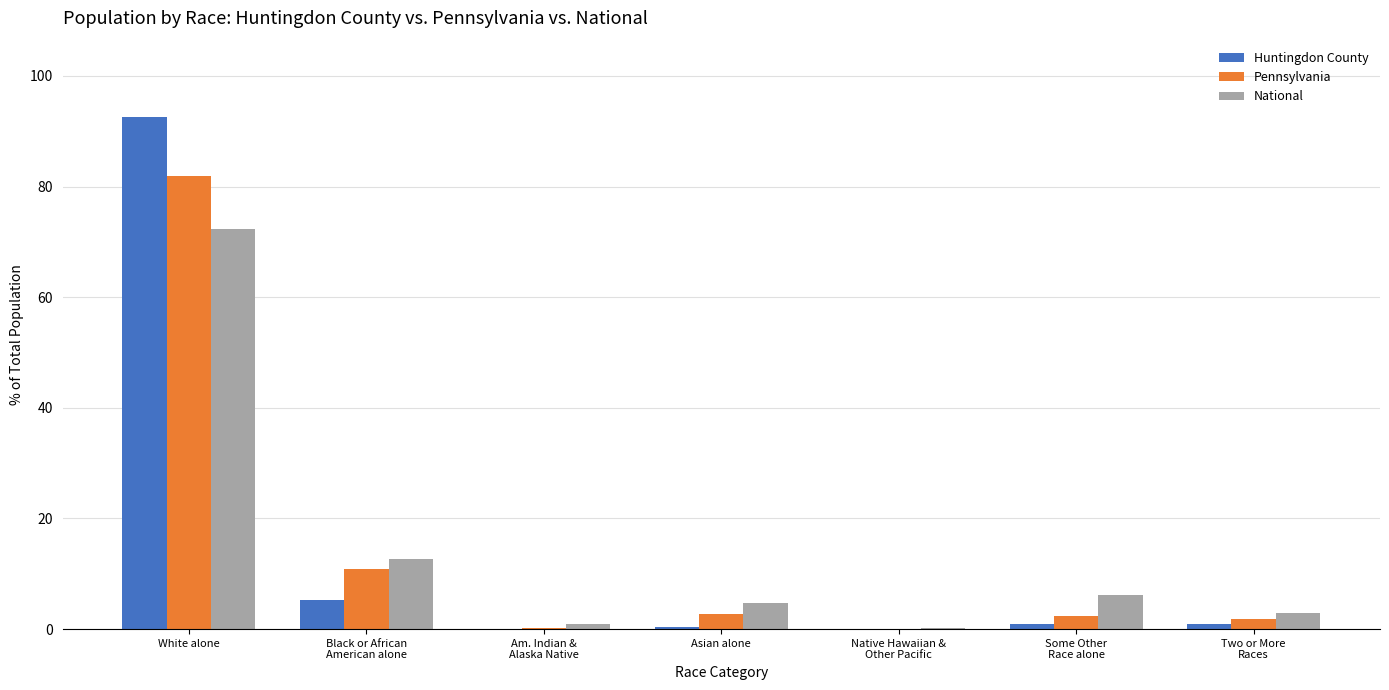

What is the greatest value displayed?

92.5